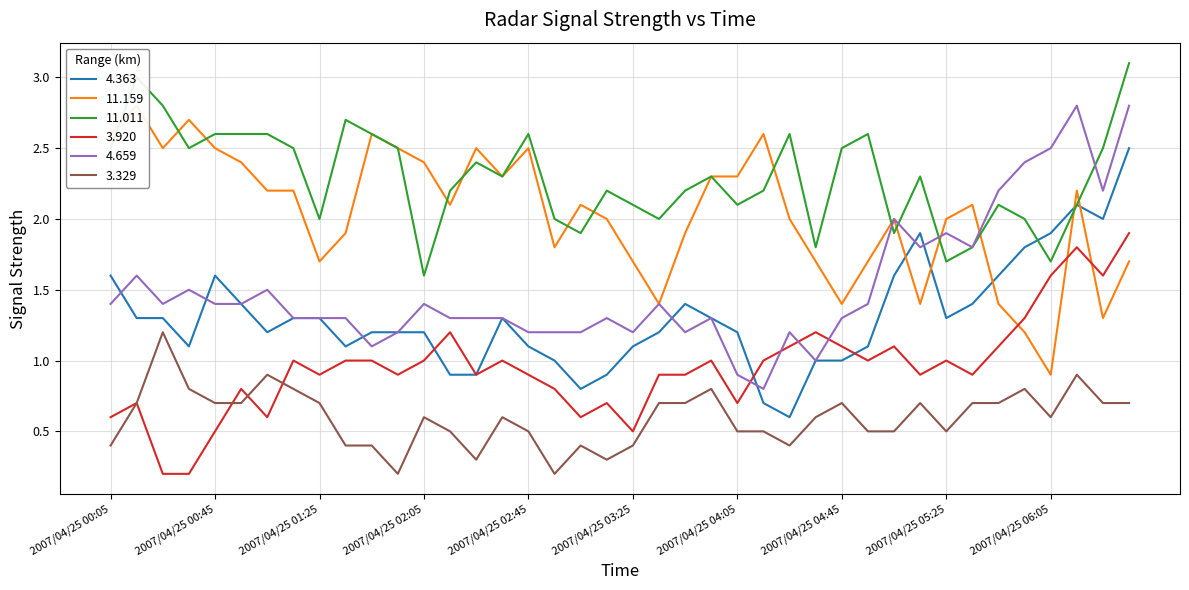

Which has a higher value, 2007/04/25 05:25 or 2007/04/25 05:55?

2007/04/25 05:55